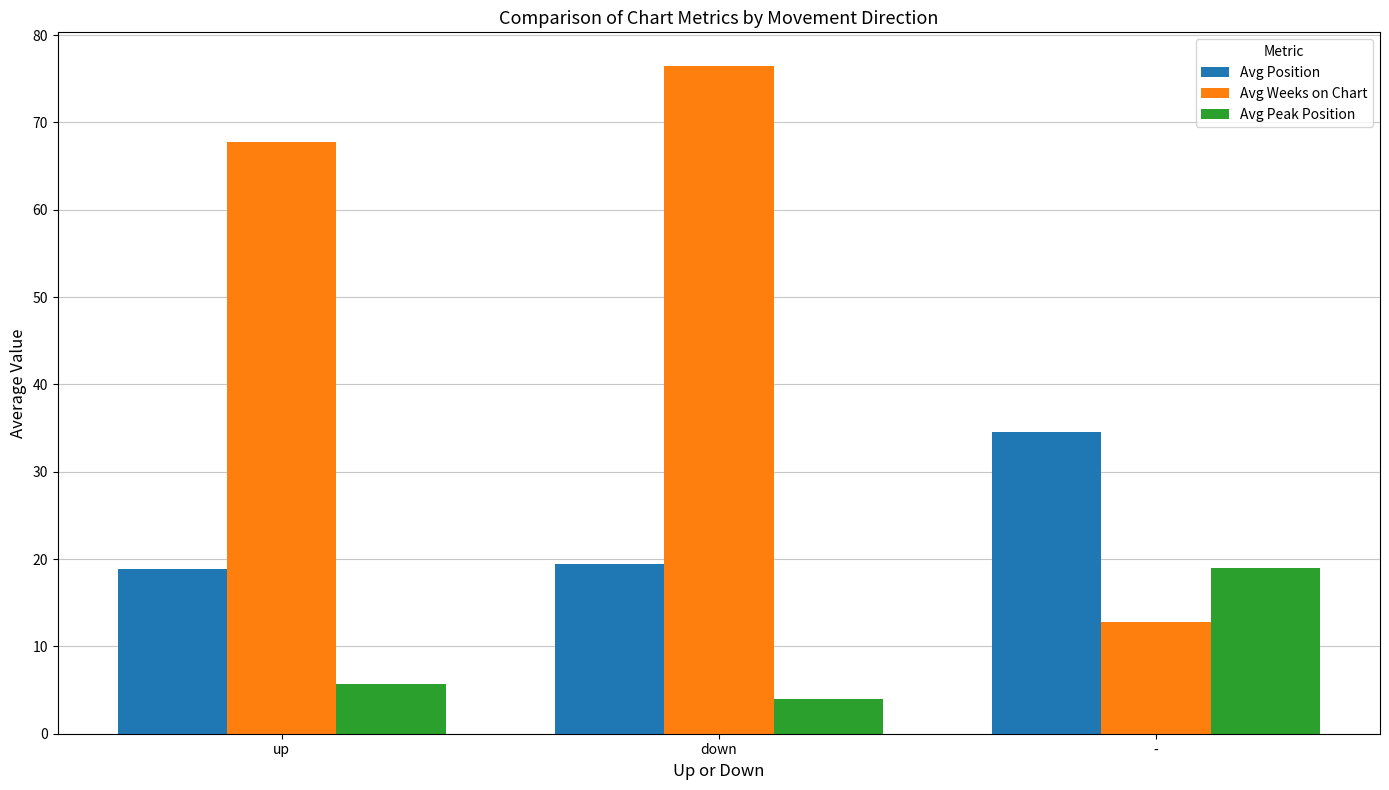

At up, list the series in order from largest to smallest.

Avg Weeks on Chart, Avg Position, Avg Peak Position